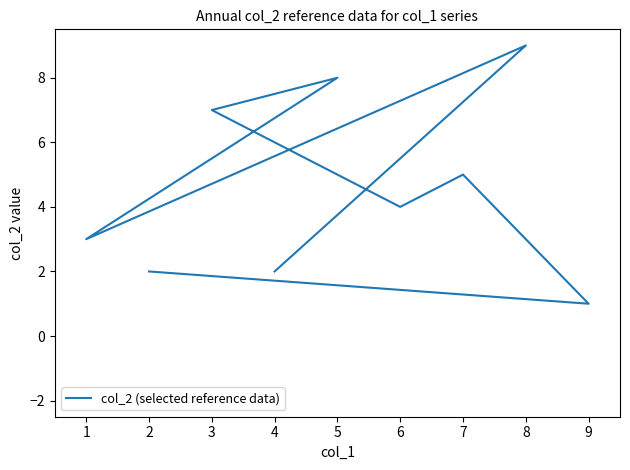

What is the value of the 9th point from the left?

2